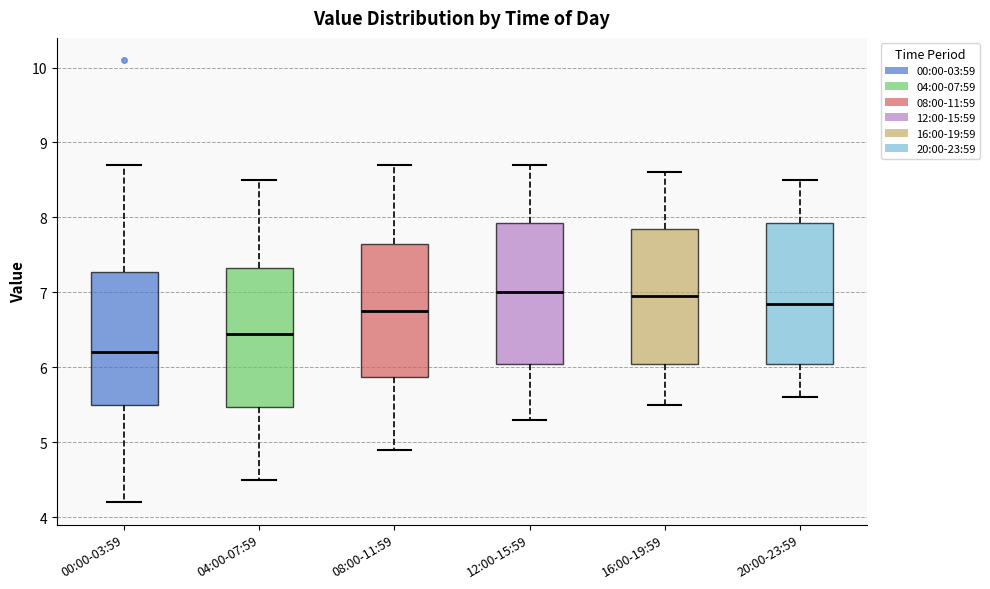

Where is the upper edge of the box for 00:00-03:59 on the y-axis? The values are not printed on the chart, so give them approximately, as read against the axis.

7.3